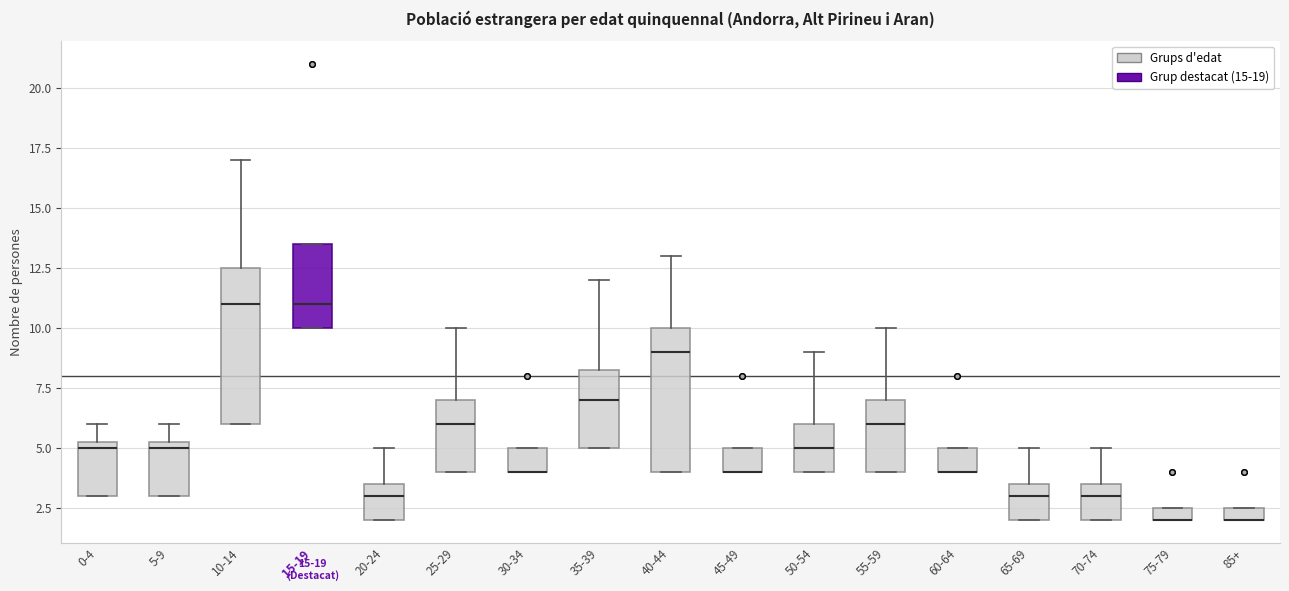

Where is the upper edge of the box for 55-59 on the y-axis? The values are not printed on the chart, so give them approximately, as read against the axis.

7.0